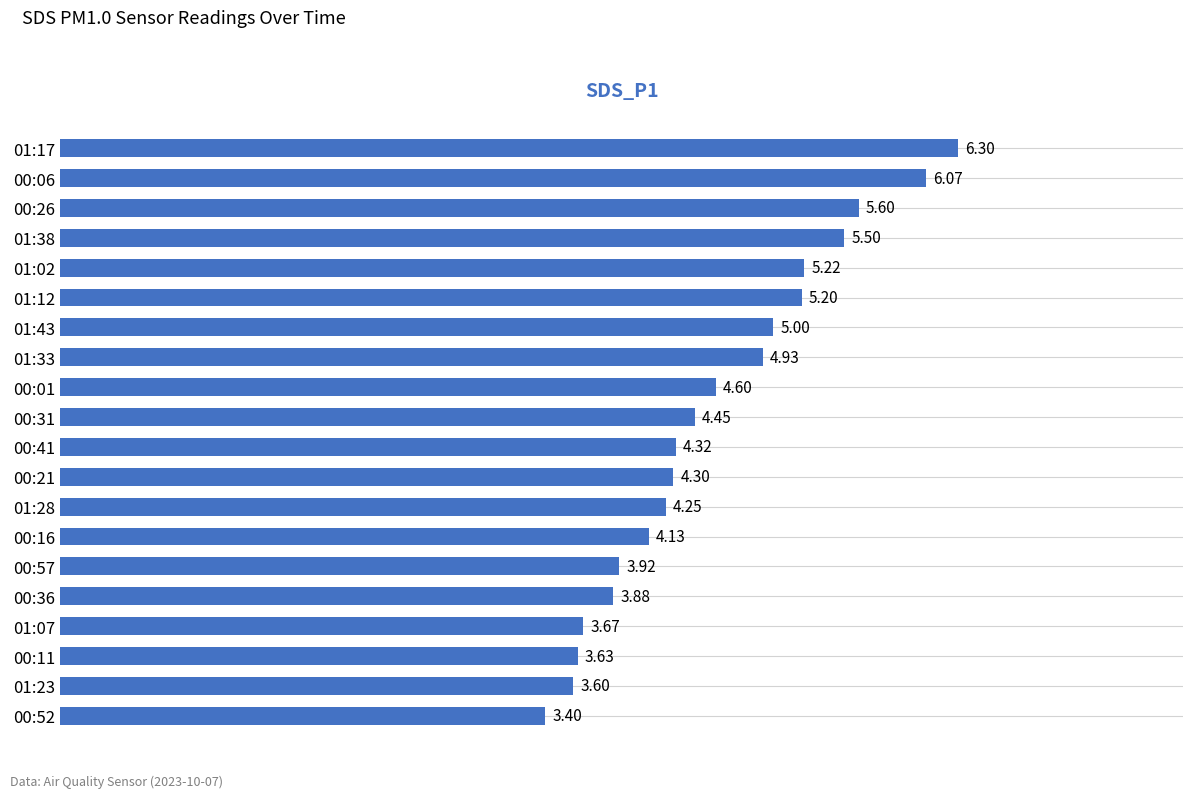

Are the bars horizontal?

Yes